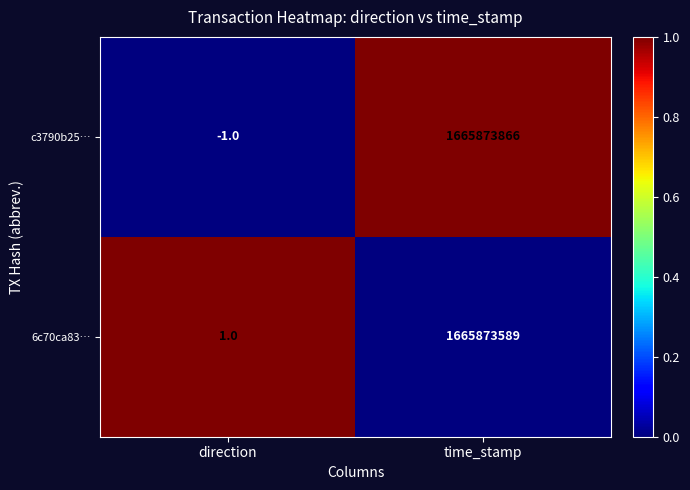

At which category is the sum across all series the highest?

time_stamp